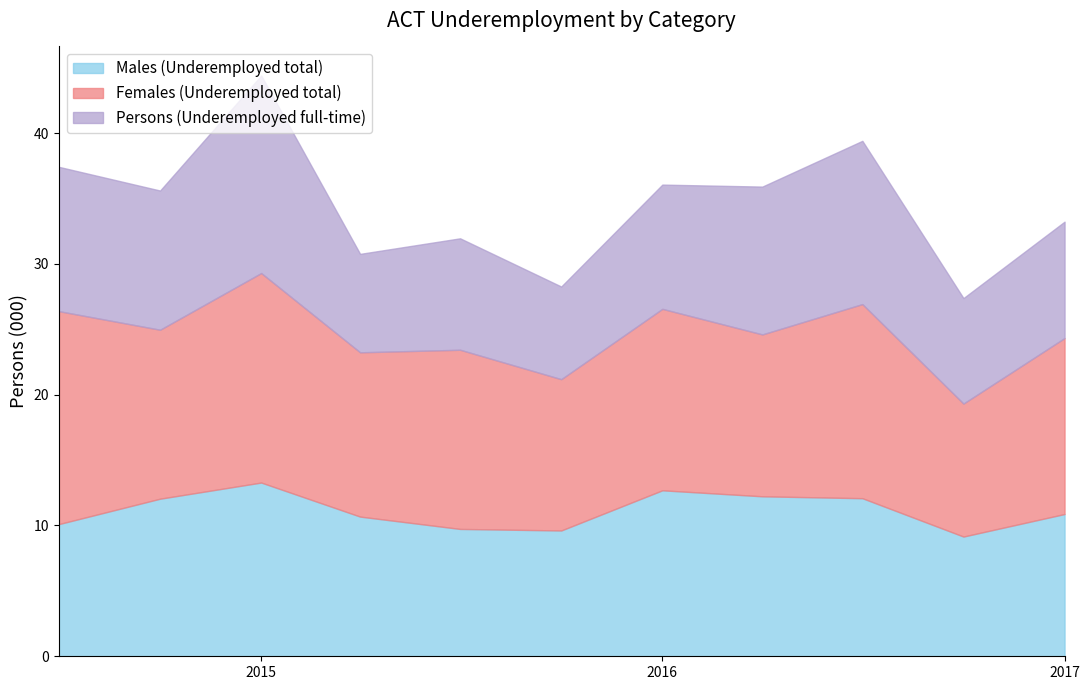

Between 2015-04 and 2016-10, which is larger?

2015-04